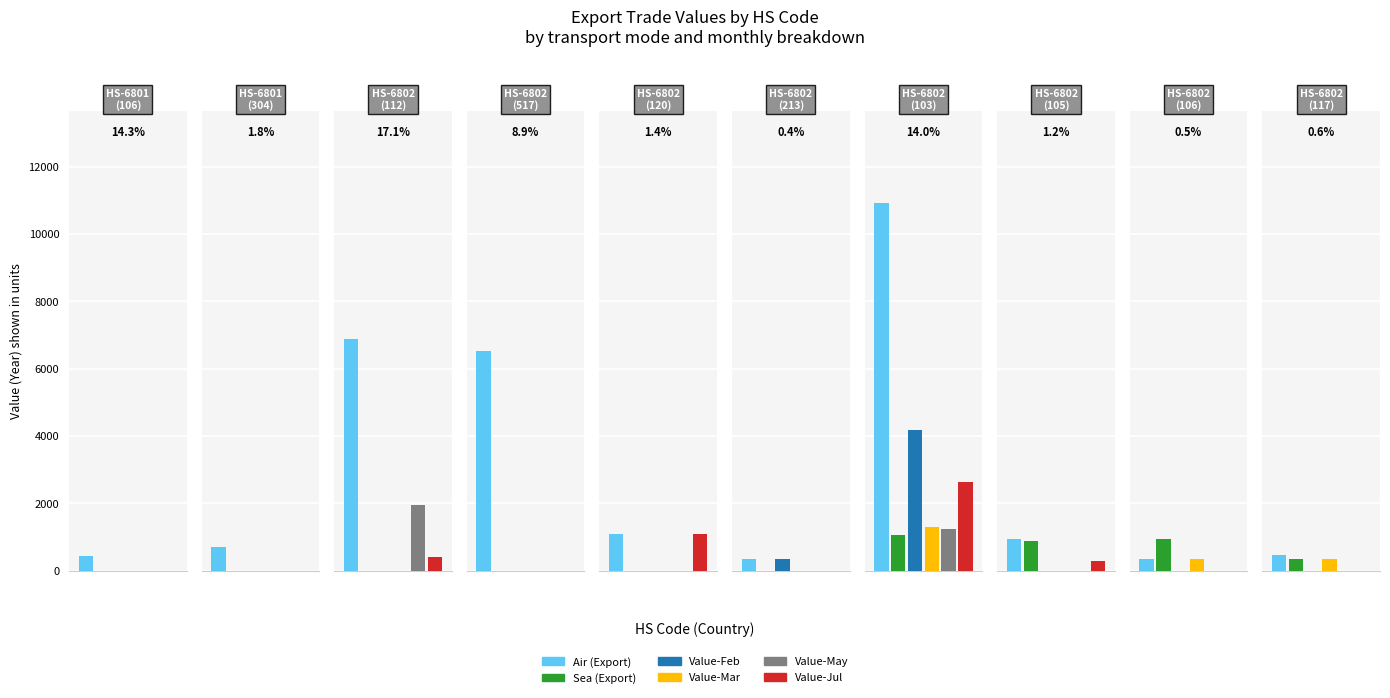

What is the difference between the highest and lowest values at 680100000
(106)?

420